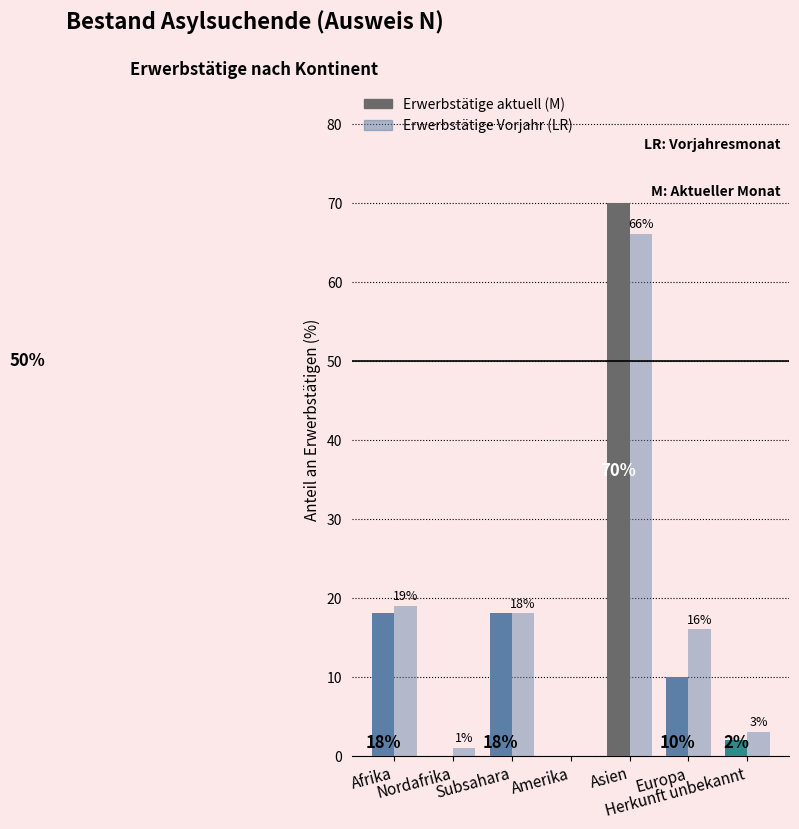

How many data points does each series have?

7